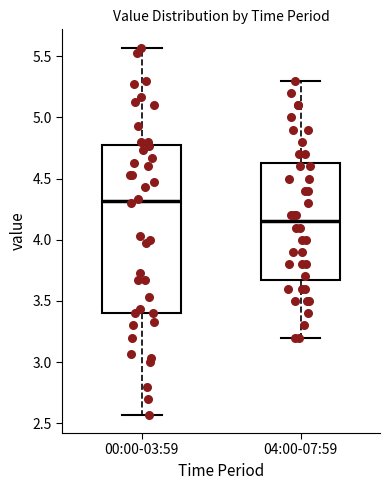

Comparing the boxes themselves (not the whiskers), which one is the tallest?

00:00-03:59